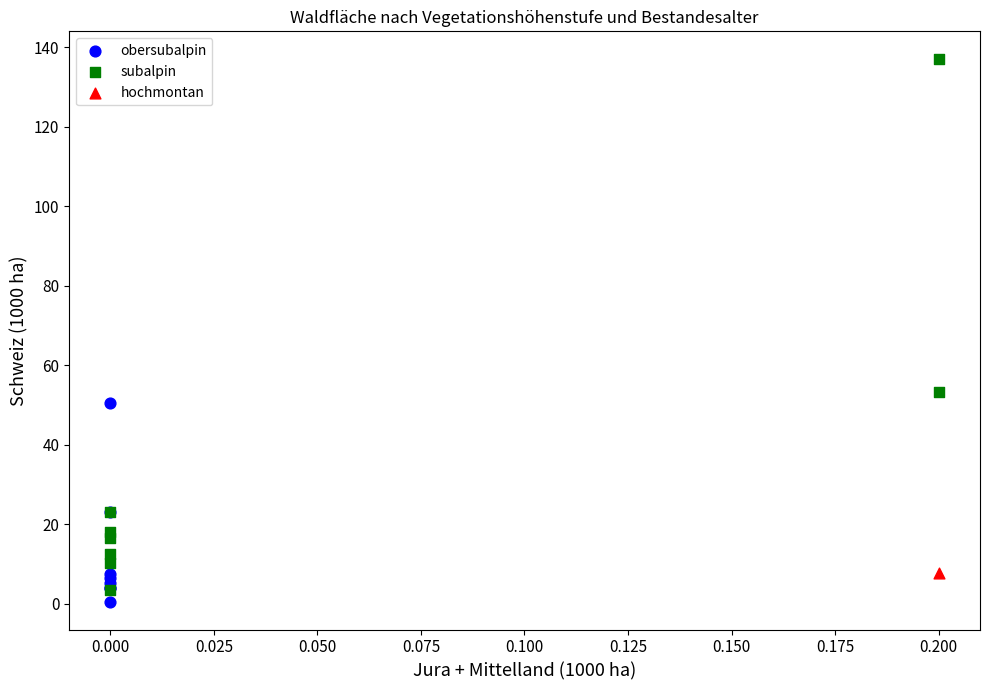

Which series contains the highest Y value?

subalpin